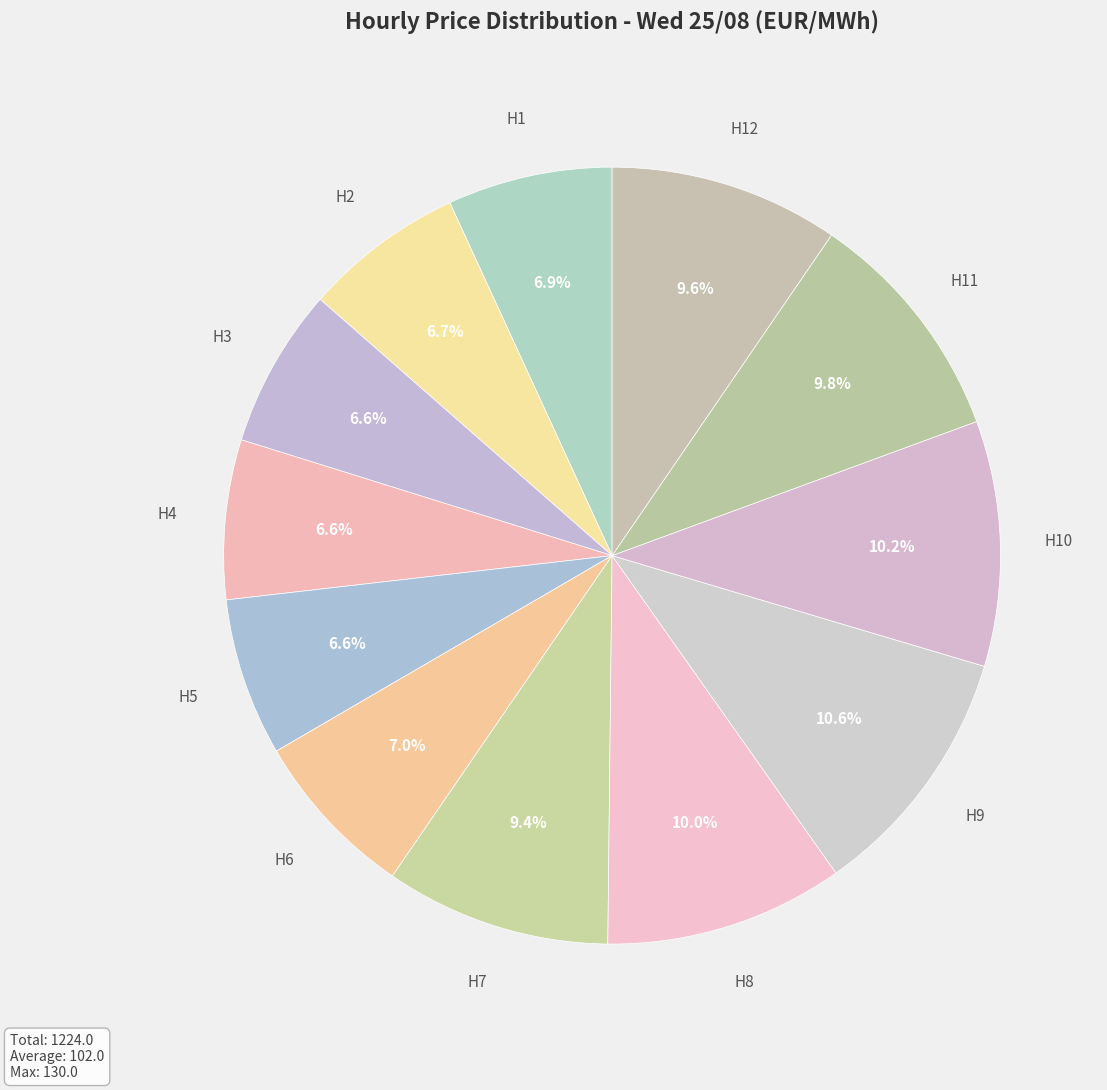

How many segments does this pie chart have?

12